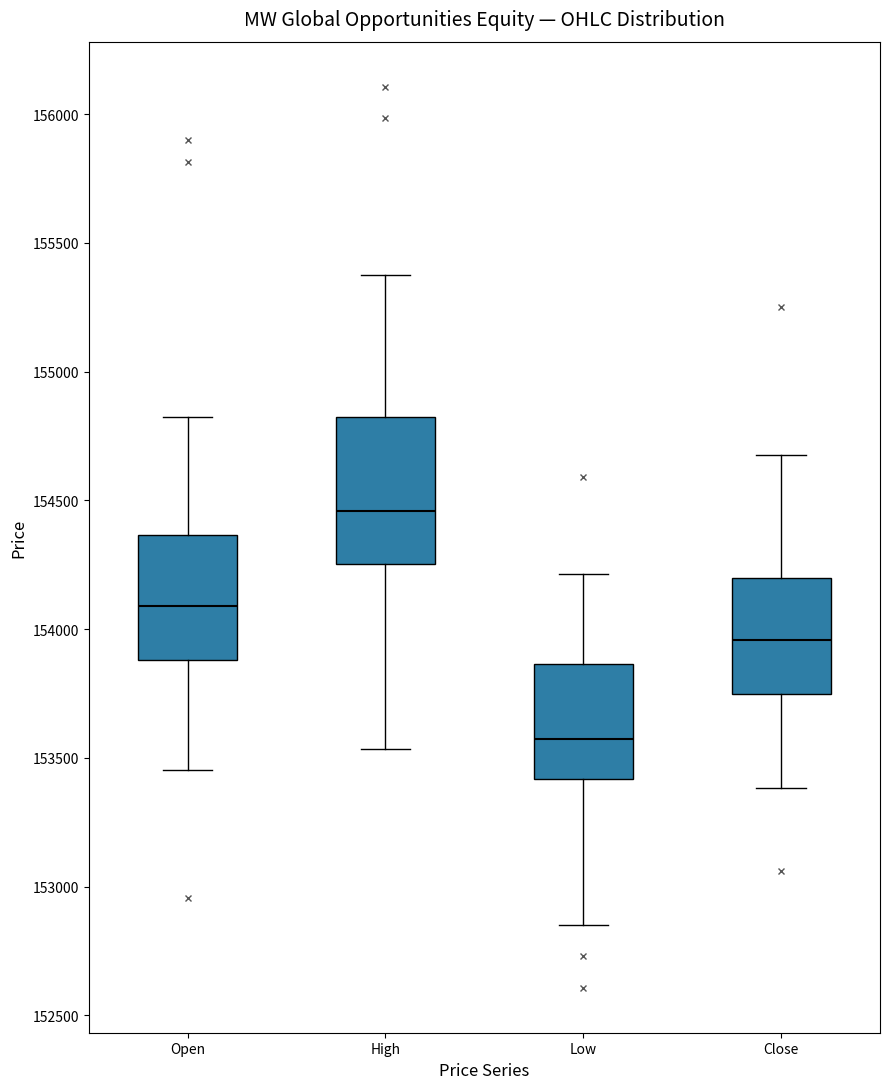

Reading left to right, read every box against the y-axis: the position of its median line, the range the box covers, and the ends of its whiskers. The values are not printed on the chart, so give them approximately, as read against the axis.

Open: median 154100, box 153900 to 154350, whiskers 153450 to 154800
High: median 154450, box 154250 to 154800, whiskers 153550 to 155400
Low: median 153600, box 153400 to 153850, whiskers 152850 to 154200
Close: median 153950, box 153750 to 154200, whiskers 153400 to 154700